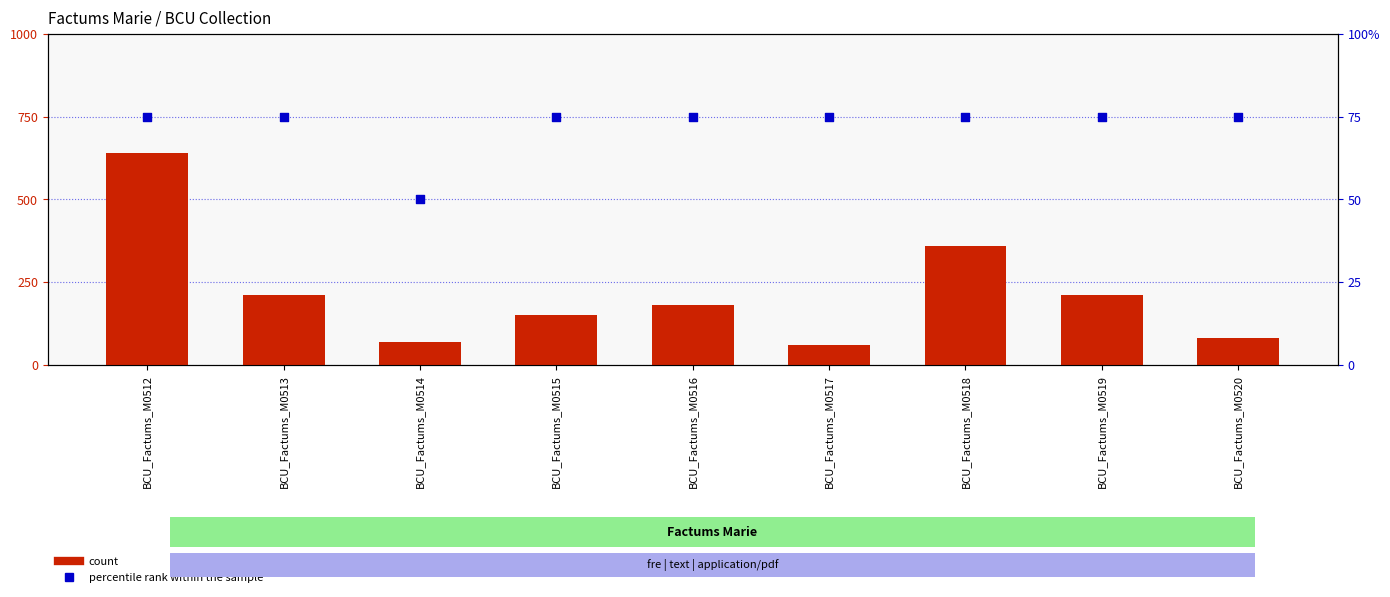

Which series reaches the minimum Y coordinate?

percentile rank within the sample